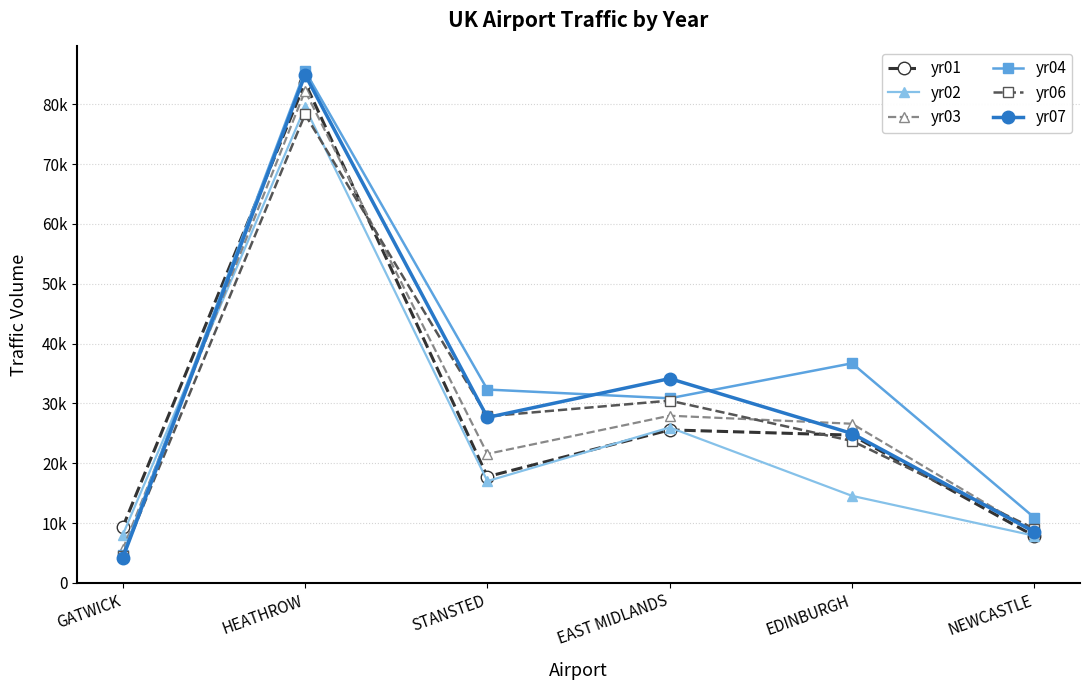

Count the number of data series in this chart.

6